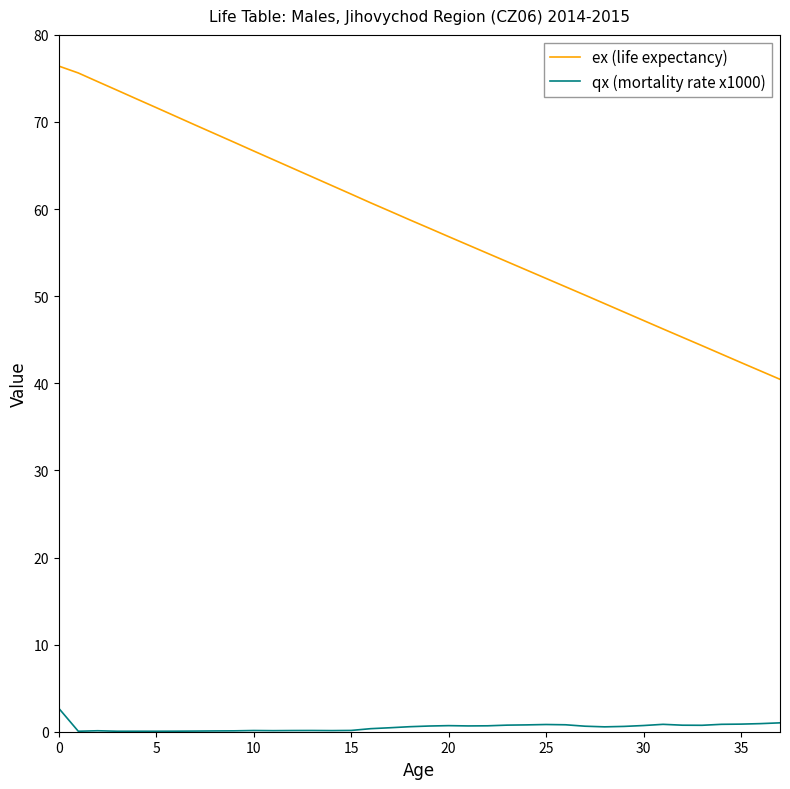

List the series in order of their peak value, highest first.

ex (life expectancy), qx (mortality rate x1000)